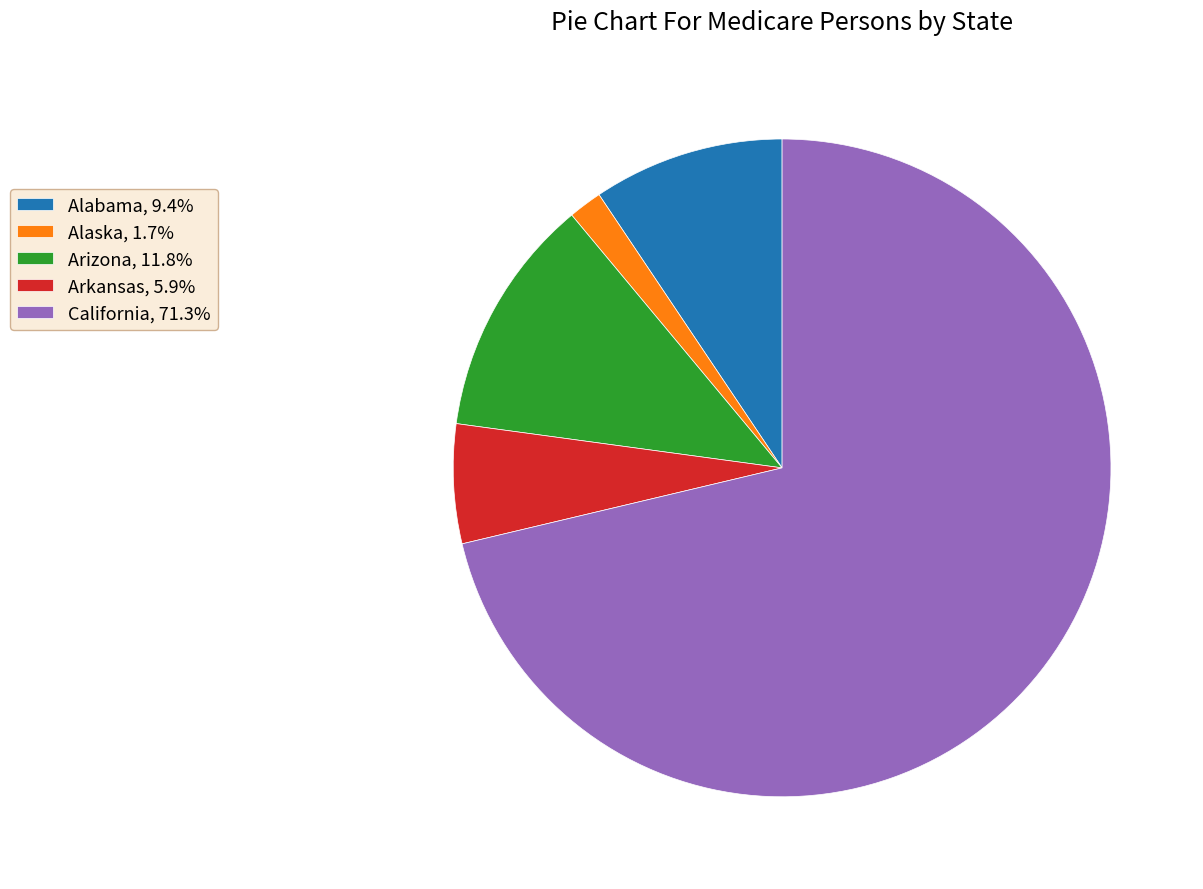

Is there a majority slice in this chart?

Yes